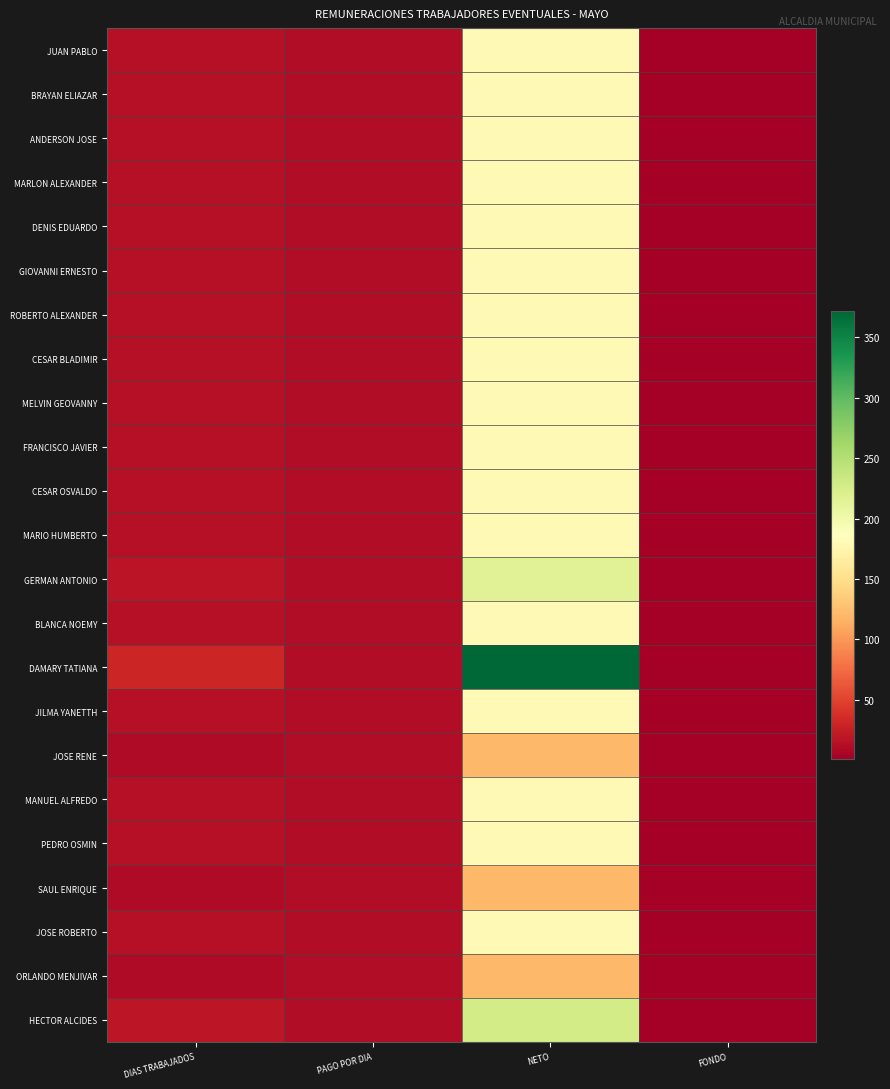

What is the smallest value displayed?

0.8